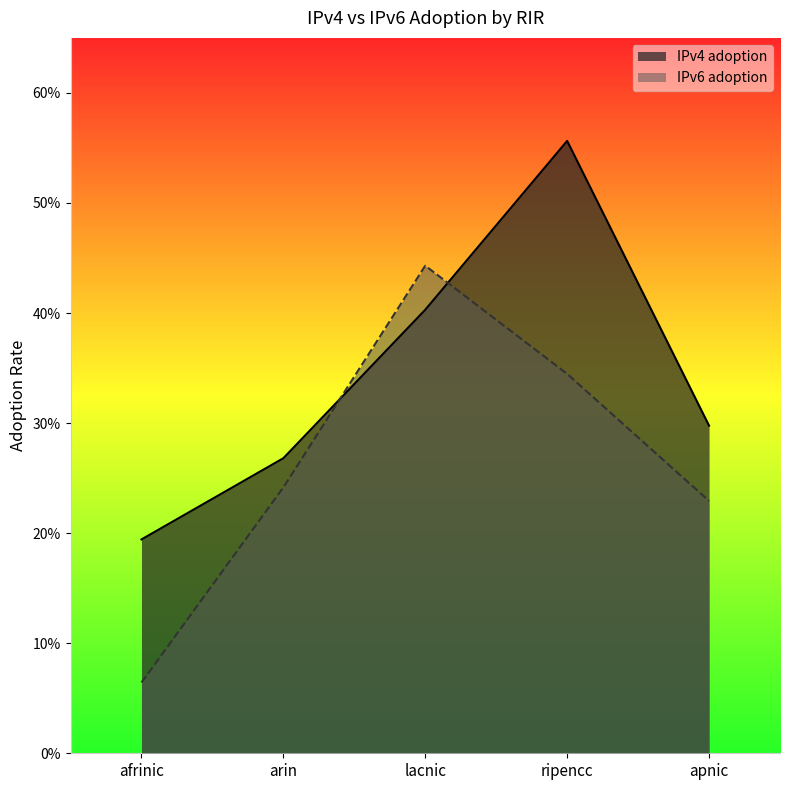

Which series changed the most between lacnic and ripencc?

IPv4 adoption